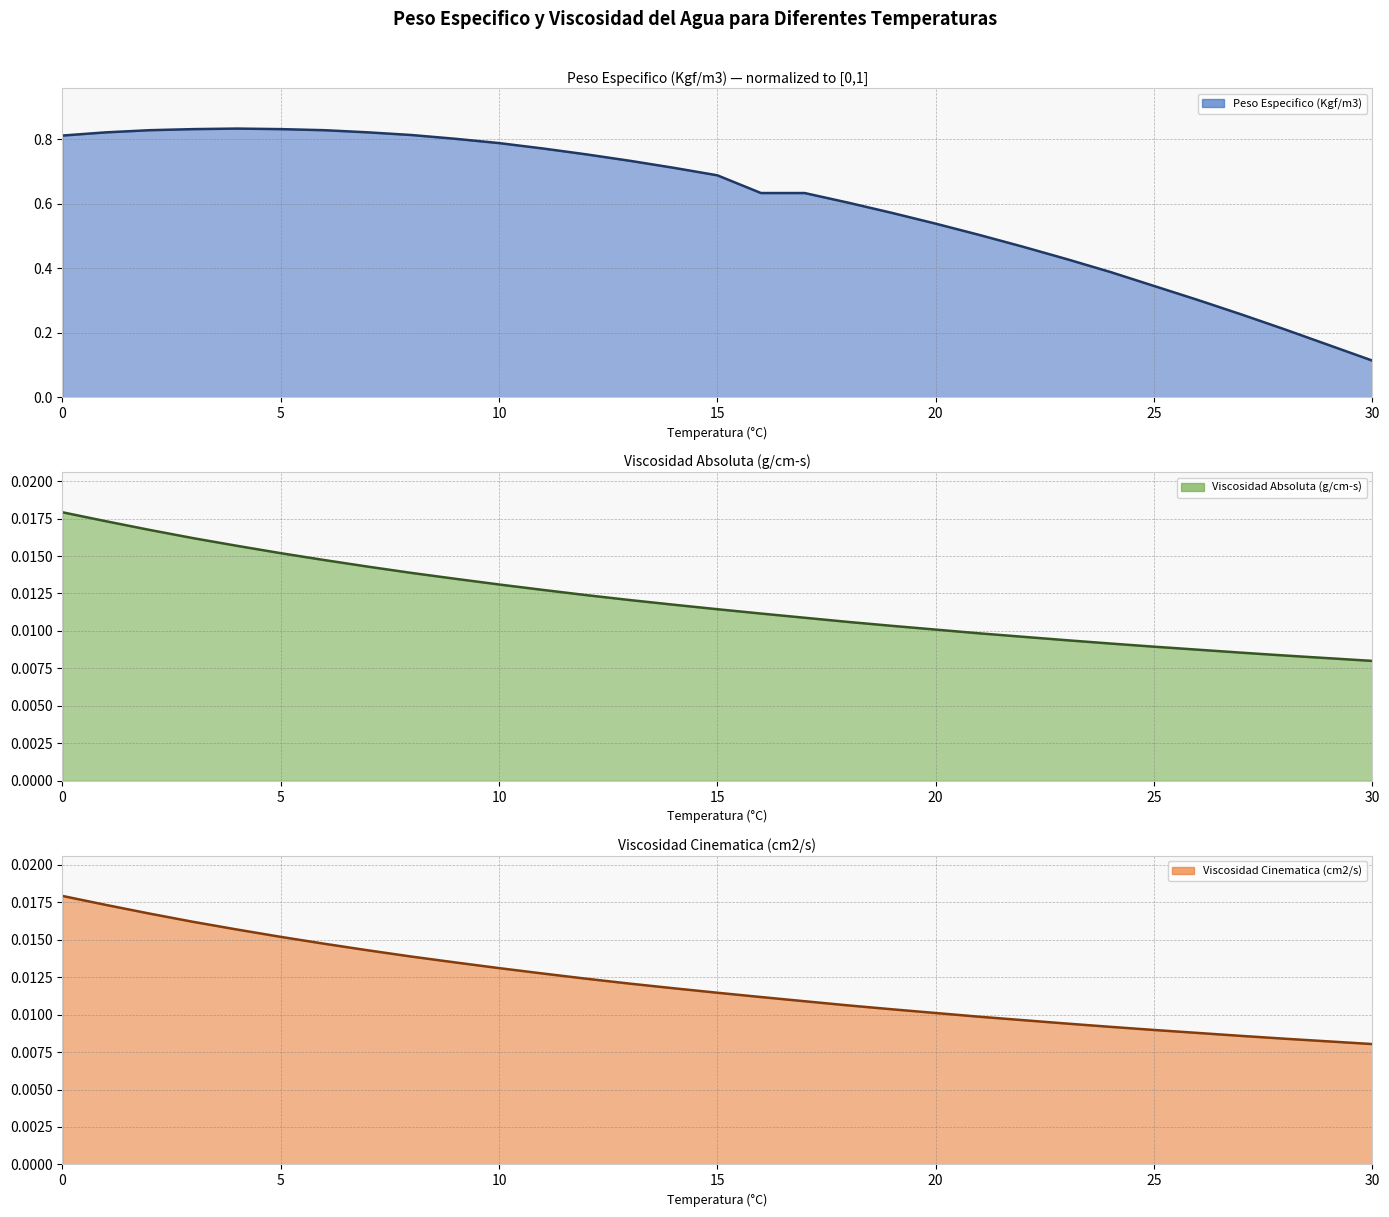

How many Peso Especifico (Kgf/m3) values are between 0 and 1?

31